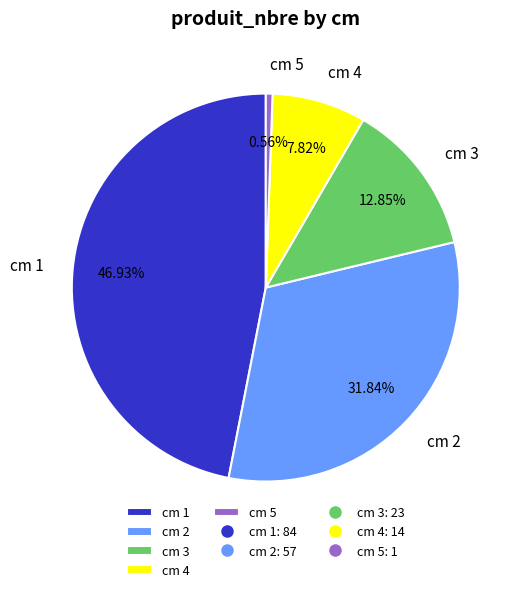

Count the number of slices in the pie.

5